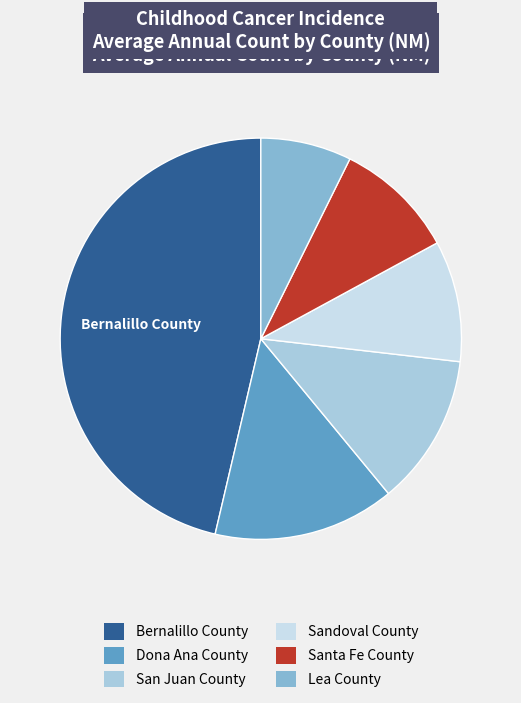

Which category has the smallest portion of the pie?

Lea County